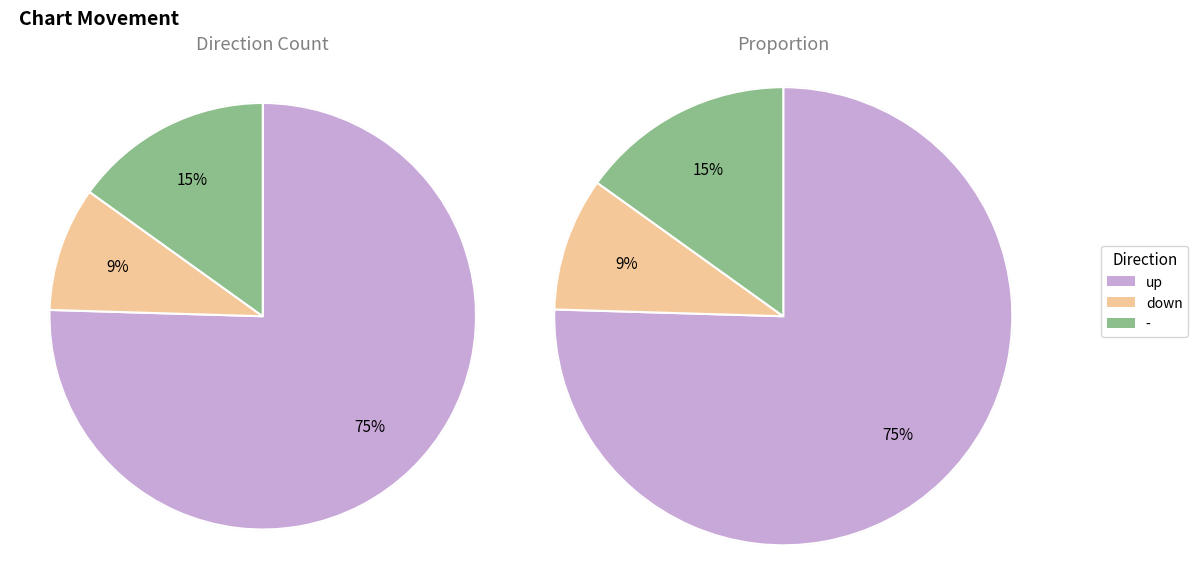

Which slice is the largest?

up